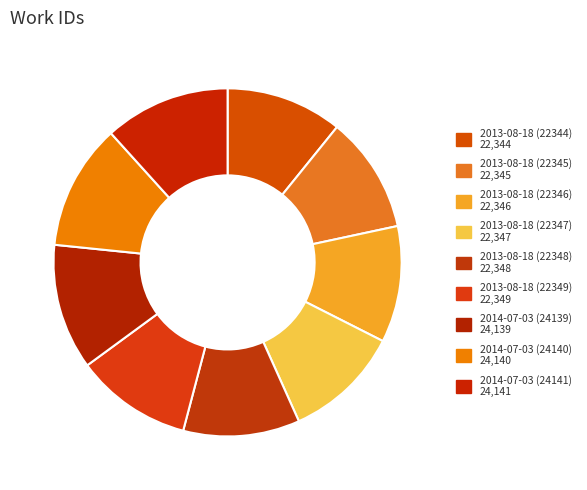

Which category has the smallest portion of the pie?

2013-08-18 (22344)